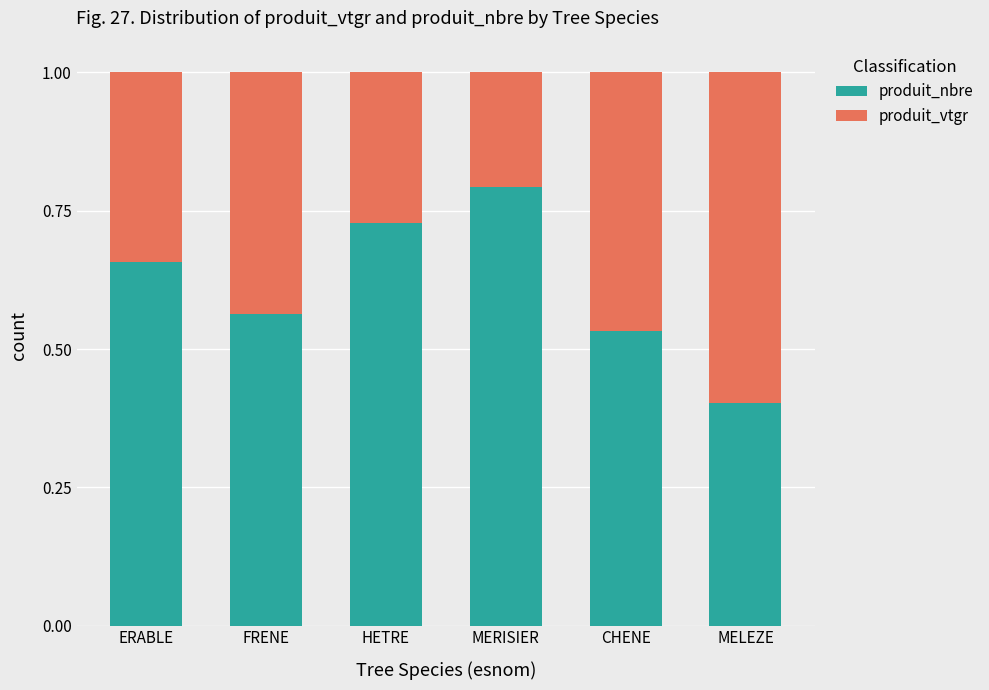

What is the total value across all series at HETRE?

1.0